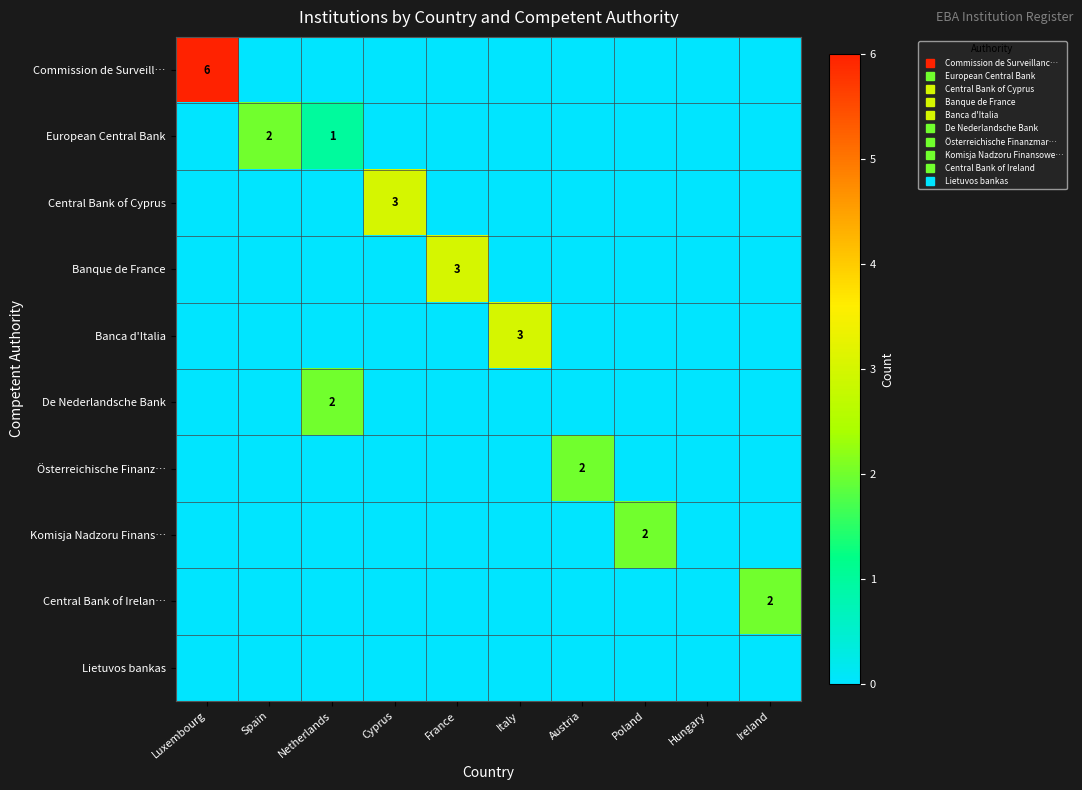

Between France and Ireland, which series saw the biggest shift?

Banque de France